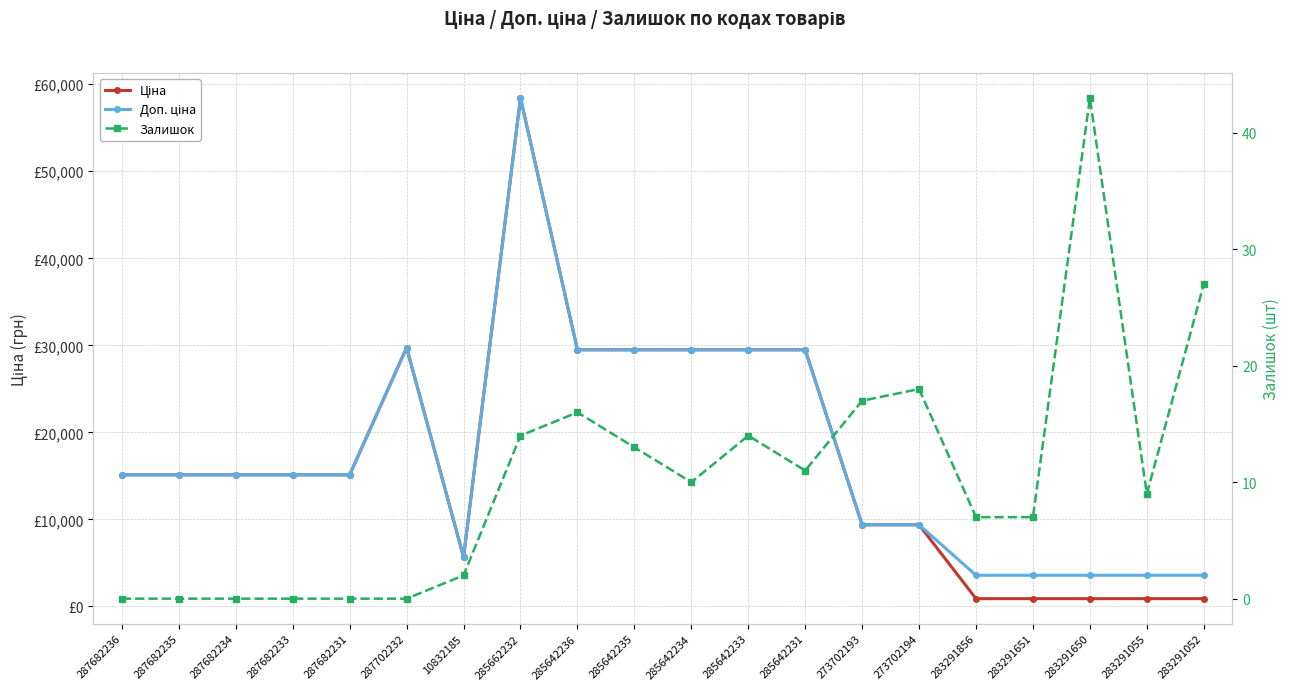

How many interior local peaks does the Ціна series have?

2